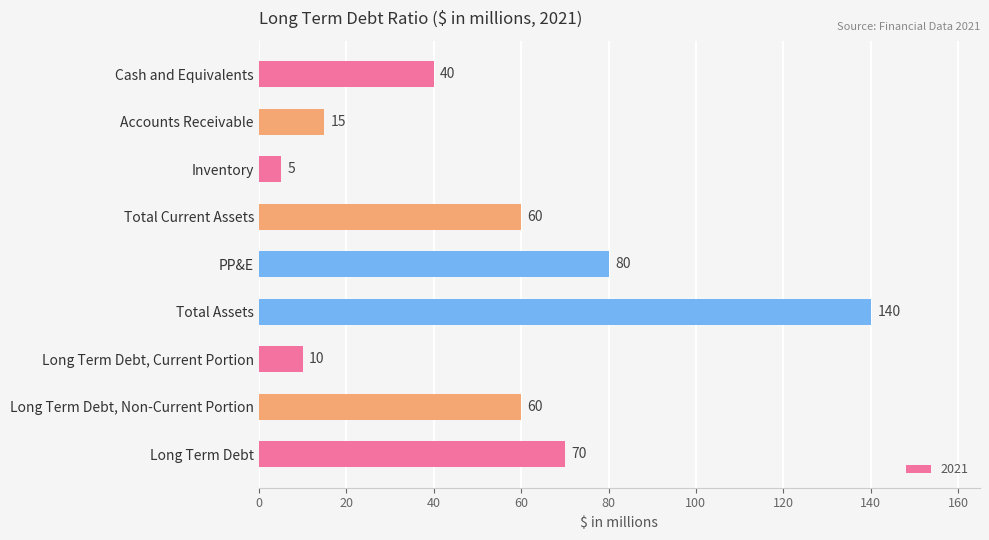

What is the average value?

53